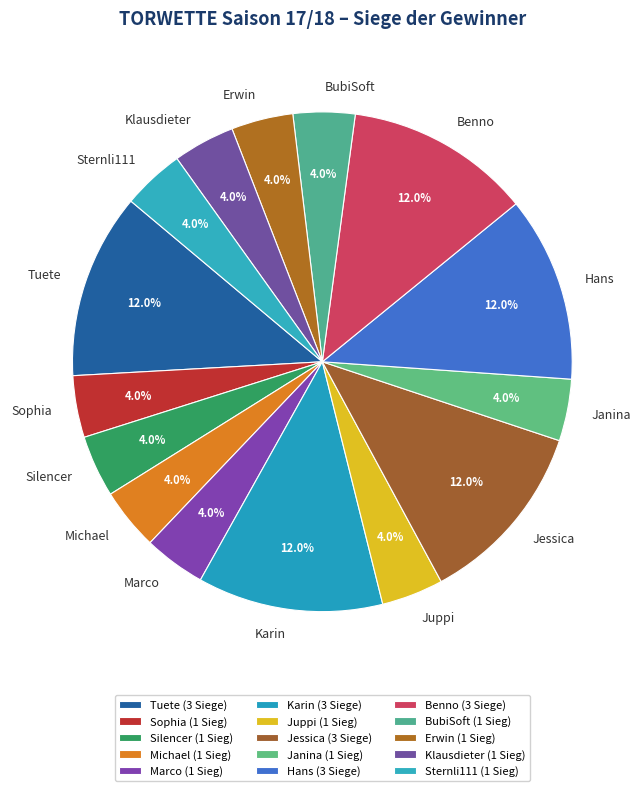

The Tuete slice represents 21% of the pie. True or false?

False